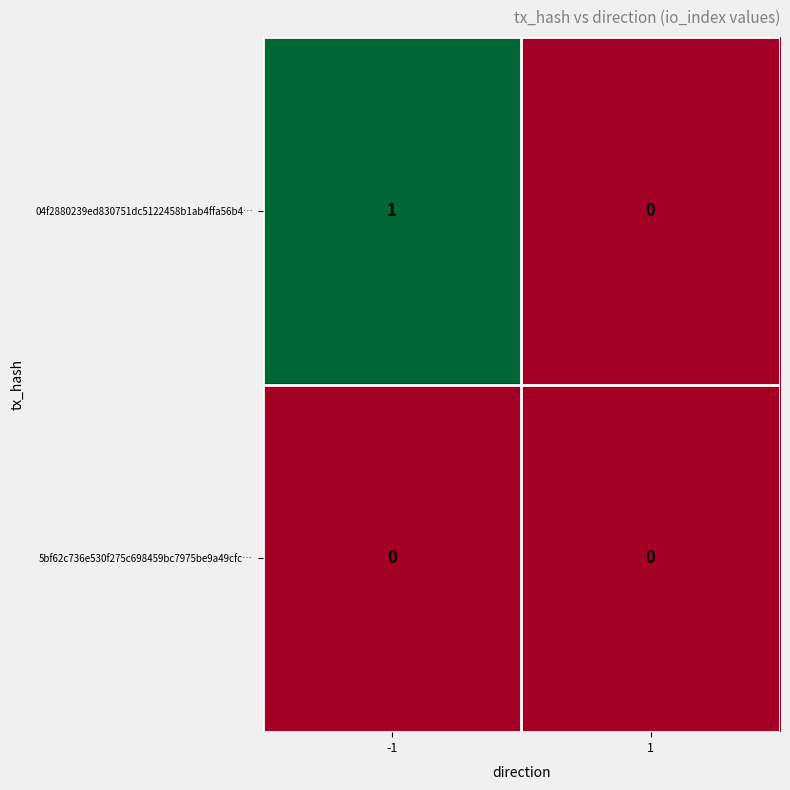

Reading left to right, transcribe all the data shown in this chart.

04f2880239ed830751dc5122458b1ab4ffa56b4…: 1	0
5bf62c736e530f275c698459bc7975be9a49cfc…: 0	0